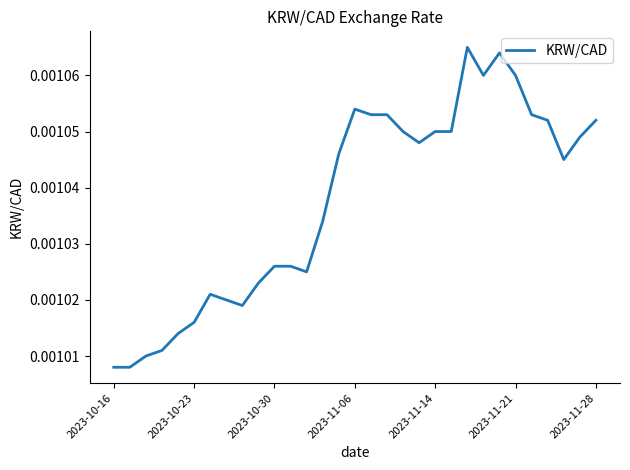

How many lines are shown in the chart?

1